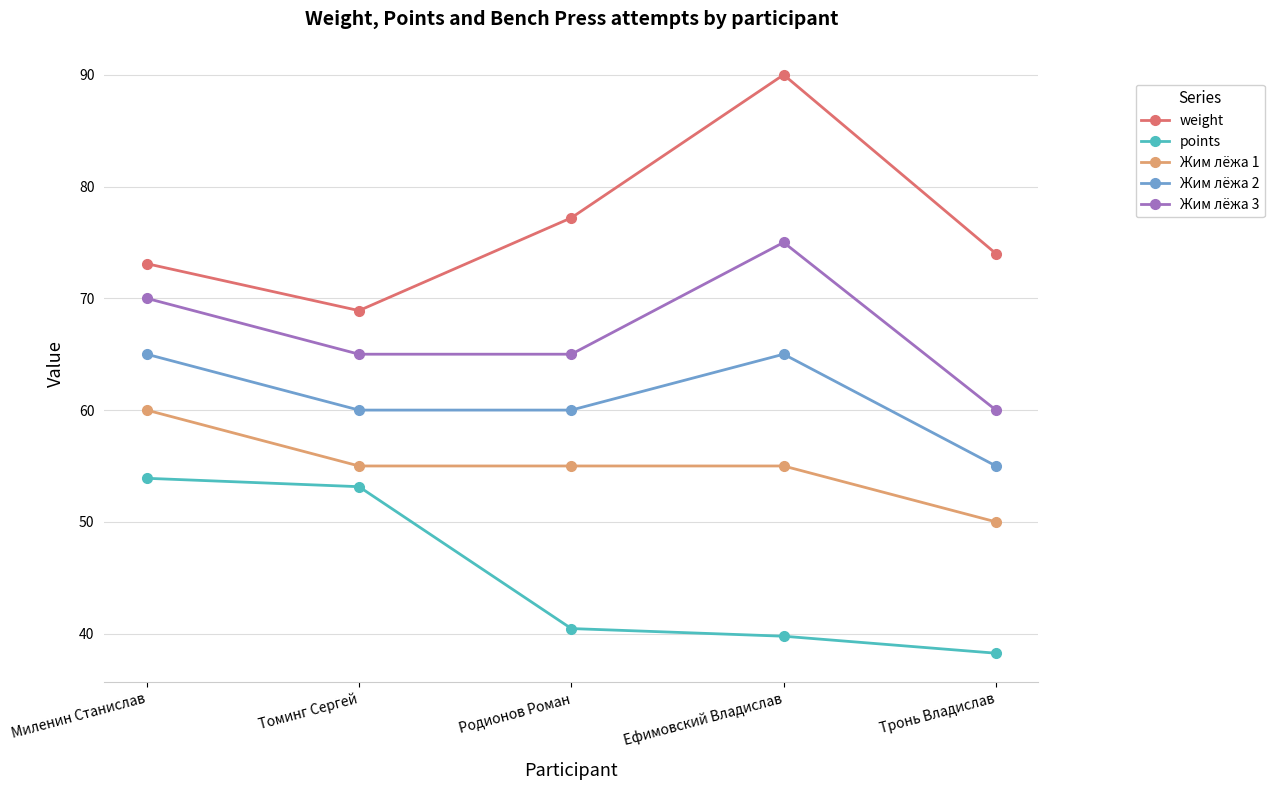

What are all the series names shown in the legend?

weight, points, Жим лёжа 1, Жим лёжа 2, Жим лёжа 3